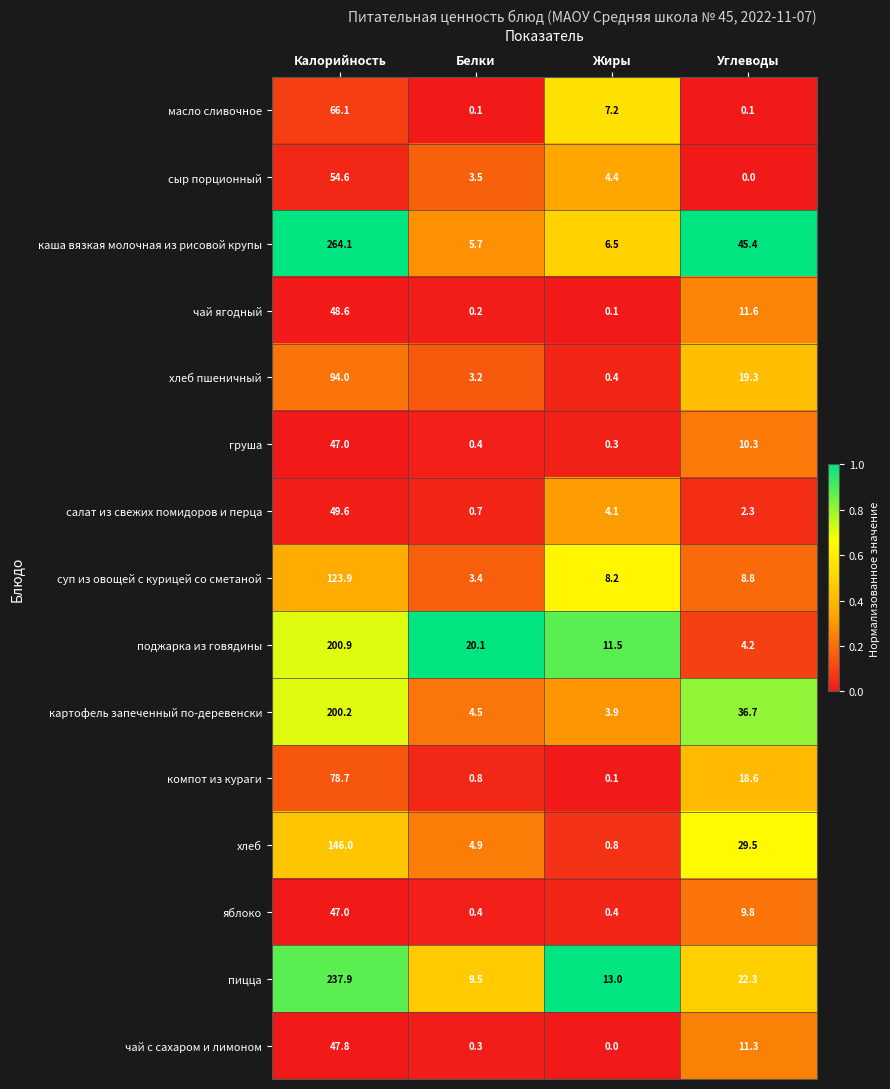

What is the difference between the maximum and minimum values in the поджарка из говядины series?

196.7